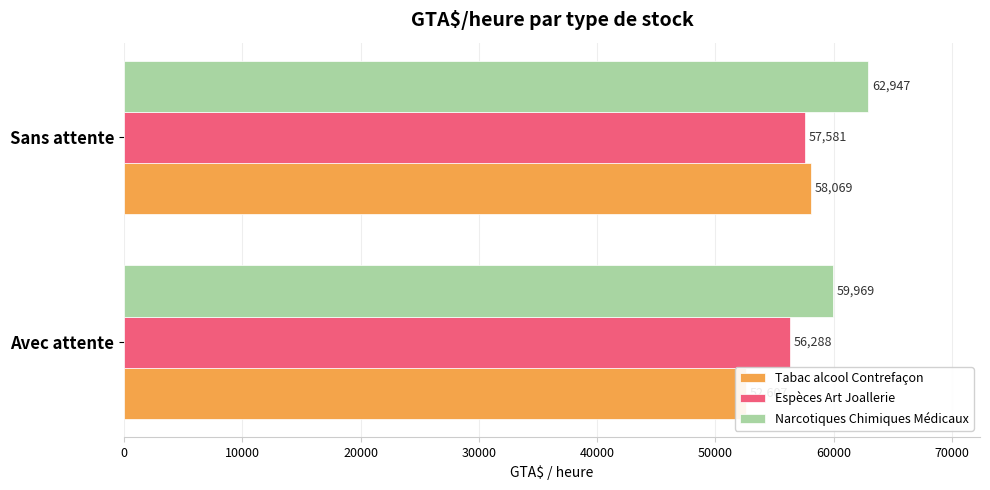

What is the maximum value shown in the chart?

62946.6